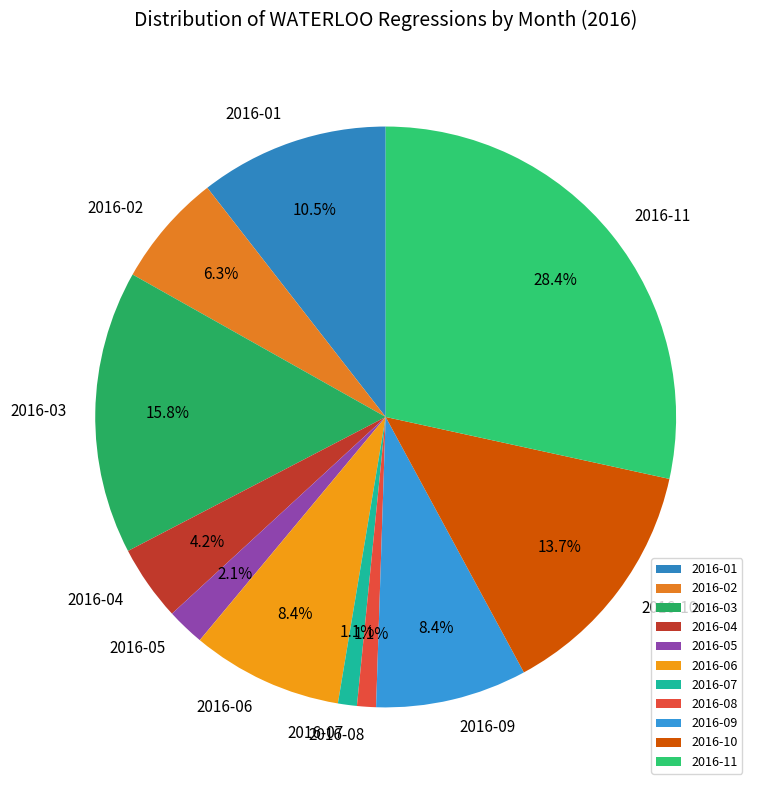

Between 2016-08 and 2016-09, which is larger?

2016-09